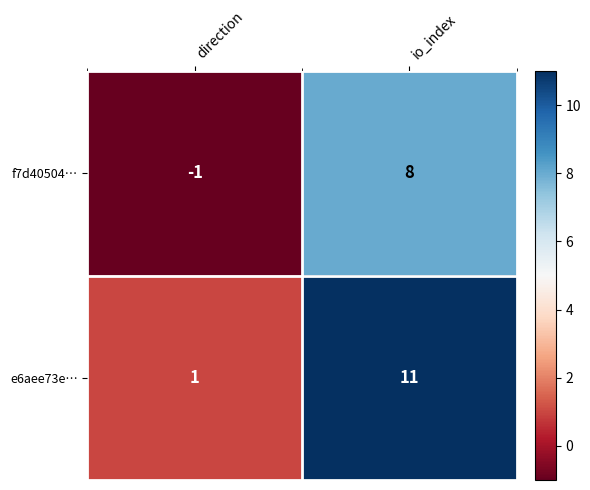

List the series in order of their overall mean, highest first.

e6aee73e…, f7d40504…